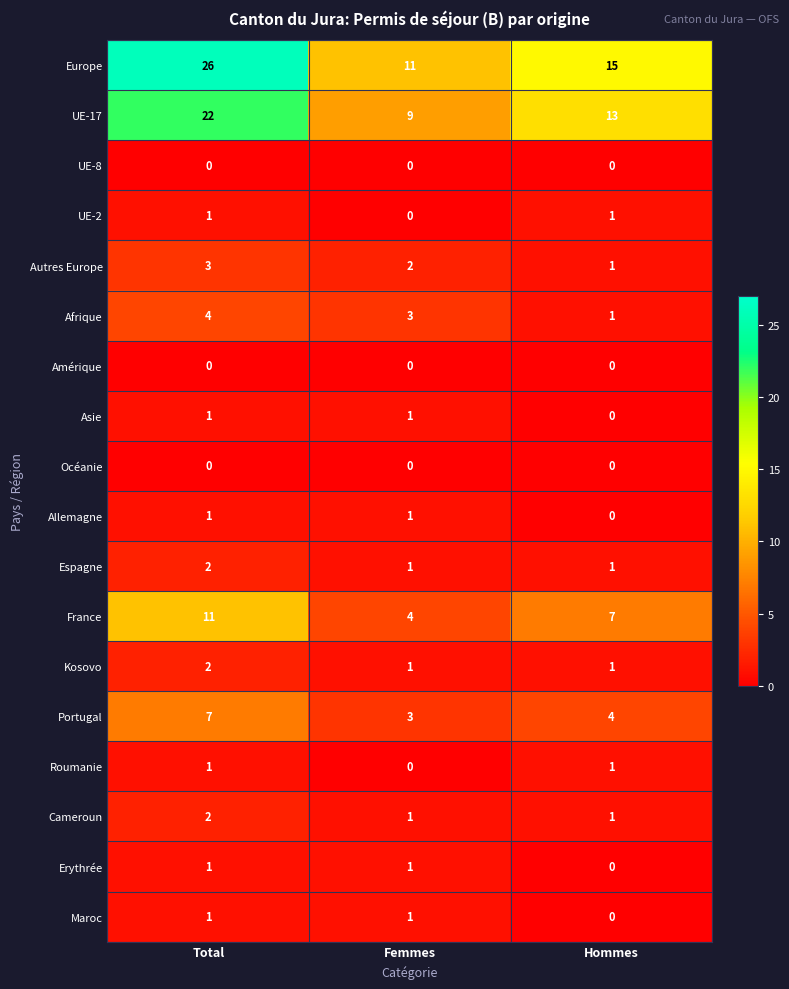

At which category is the sum across all series the highest?

Total